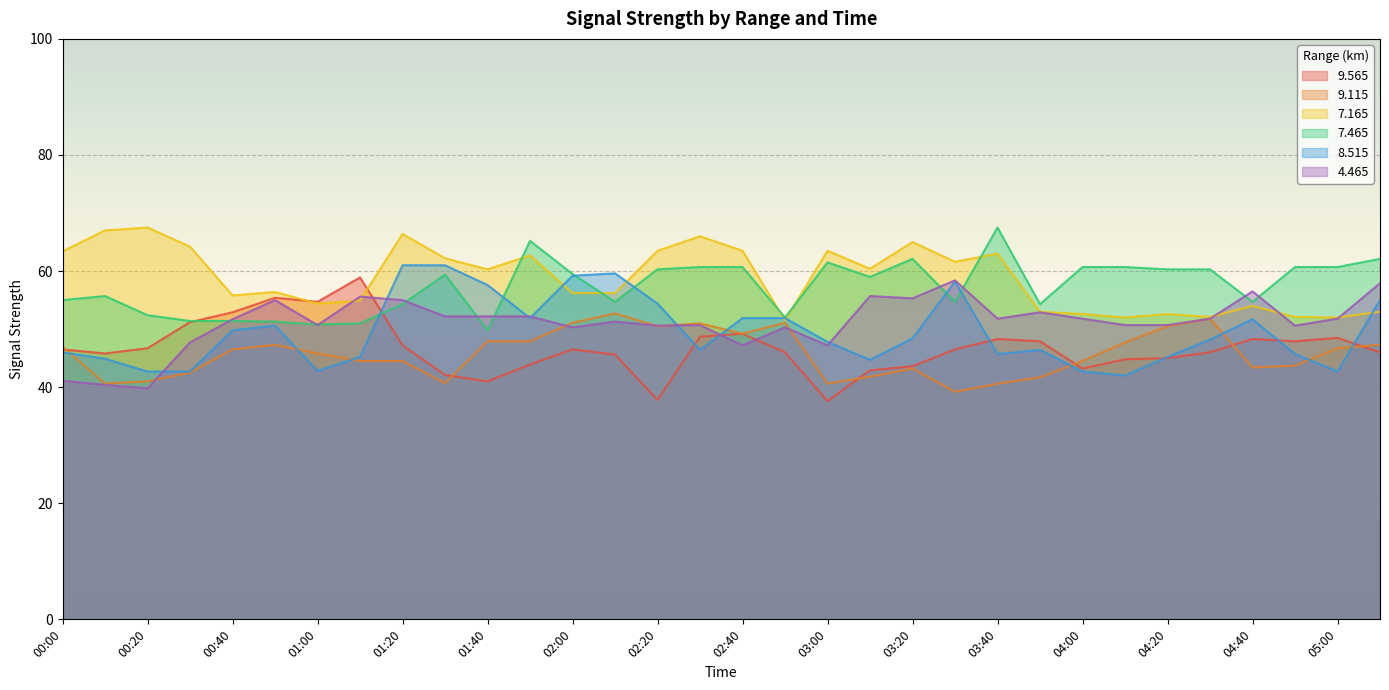

Reading right to left, extract all data points from this chart.

9.565: 05:10=46.0	05:00=48.5	04:50=47.9	04:40=48.3	04:30=46.0	04:20=45.0	04:10=44.8	04:00=43.2	03:50=47.9	03:40=48.3	03:30=46.5	03:20=43.6	03:10=42.9	03:00=37.6	02:50=46.0	02:40=49.2	02:30=48.7	02:20=37.8	02:10=45.6	02:00=46.5	01:50=43.9	01:40=41.0	01:30=42.1	01:20=47.2	01:10=58.9	01:00=54.7	00:50=55.4	00:40=52.9	00:30=51.2	00:20=46.7	00:10=45.8	00:00=46.5
9.115: 05:10=47.3	05:00=46.7	04:50=43.7	04:40=43.4	04:30=51.8	04:20=50.5	04:10=47.7	04:00=44.5	03:50=41.7	03:40=40.6	03:30=39.2	03:20=43.2	03:10=41.8	03:00=40.6	02:50=51.1	02:40=49.2	02:30=51.0	02:20=50.5	02:10=52.7	02:00=51.1	01:50=47.9	01:40=47.9	01:30=40.7	01:20=44.5	01:10=44.5	01:00=45.8	00:50=47.3	00:40=46.5	00:30=42.5	00:20=41.0	00:10=40.6	00:00=47.0
7.165: 05:10=53.0	05:00=52.0	04:50=52.1	04:40=54.0	04:30=52.1	04:20=52.6	04:10=52.0	04:00=52.6	03:50=53.0	03:40=63.0	03:30=61.6	03:20=65.0	03:10=60.4	03:00=63.5	02:50=51.5	02:40=63.5	02:30=66.0	02:20=63.5	02:10=56.2	02:00=56.2	01:50=62.7	01:40=60.3	01:30=62.2	01:20=66.4	01:10=54.9	01:00=54.4	00:50=56.4	00:40=55.8	00:30=64.2	00:20=67.5	00:10=67.0	00:00=63.4
7.465: 05:10=62.1	05:00=60.7	04:50=60.7	04:40=54.7	04:30=60.3	04:20=60.3	04:10=60.7	04:00=60.7	03:50=54.3	03:40=67.5	03:30=54.7	03:20=62.1	03:10=59.0	03:00=61.5	02:50=52.0	02:40=60.7	02:30=60.7	02:20=60.3	02:10=54.7	02:00=59.5	01:50=65.2	01:40=49.8	01:30=59.4	01:20=54.3	01:10=51.0	01:00=50.8	00:50=51.3	00:40=51.4	00:30=51.4	00:20=52.4	00:10=55.7	00:00=55.0
8.515: 05:10=55.0	05:00=42.7	04:50=45.7	04:40=51.7	04:30=48.2	04:20=45.2	04:10=42.0	04:00=42.7	03:50=46.4	03:40=45.7	03:30=58.2	03:20=48.4	03:10=44.7	03:00=47.8	02:50=51.9	02:40=51.9	02:30=46.4	02:20=54.4	02:10=59.6	02:00=59.2	01:50=51.9	01:40=57.6	01:30=61.0	01:20=61.0	01:10=45.2	01:00=42.8	00:50=50.6	00:40=49.8	00:30=42.7	00:20=42.7	00:10=44.9	00:00=46.0
4.465: 05:10=57.9	05:00=51.8	04:50=50.6	04:40=56.5	04:30=51.8	04:20=50.7	04:10=50.7	04:00=51.8	03:50=52.9	03:40=51.8	03:30=58.4	03:20=55.3	03:10=55.7	03:00=47.2	02:50=50.3	02:40=47.2	02:30=50.7	02:20=50.6	02:10=51.3	02:00=50.3	01:50=52.2	01:40=52.2	01:30=52.2	01:20=55.0	01:10=55.6	01:00=50.7	00:50=55.0	00:40=51.7	00:30=47.7	00:20=39.8	00:10=40.4	00:00=41.1